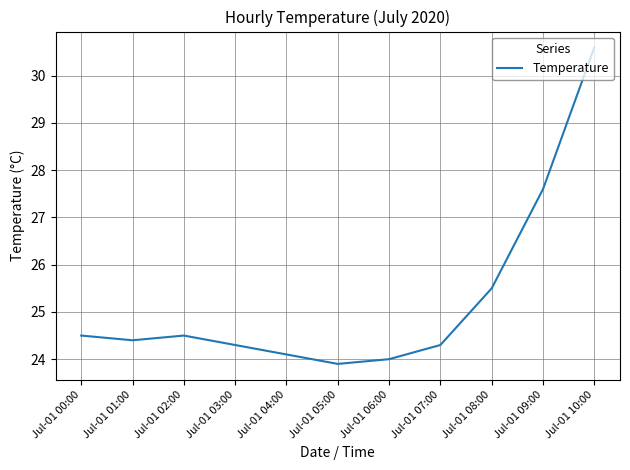

What position from the left is Jul-01 09:00?

10